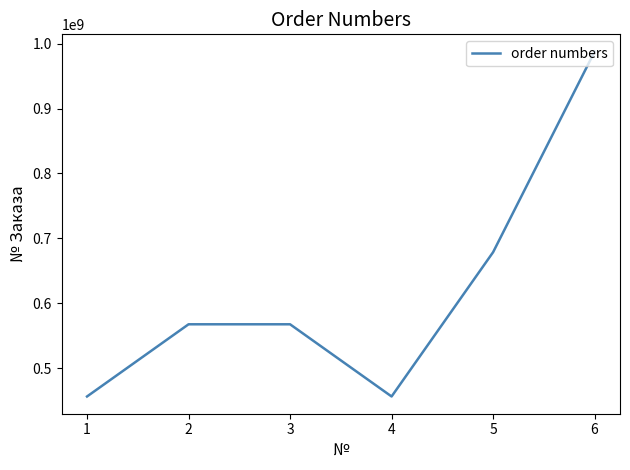

The value at 6 is 336332590. True or false?

False